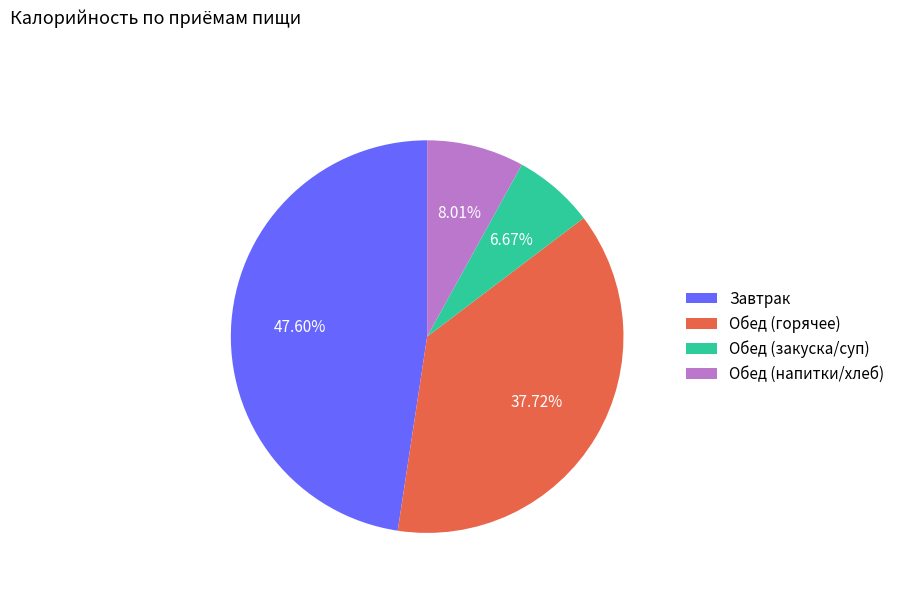

Rank the categories by value from highest to lowest.

Завтрак, Обед (горячее), Обед (напитки/хлеб), Обед (закуска/суп)